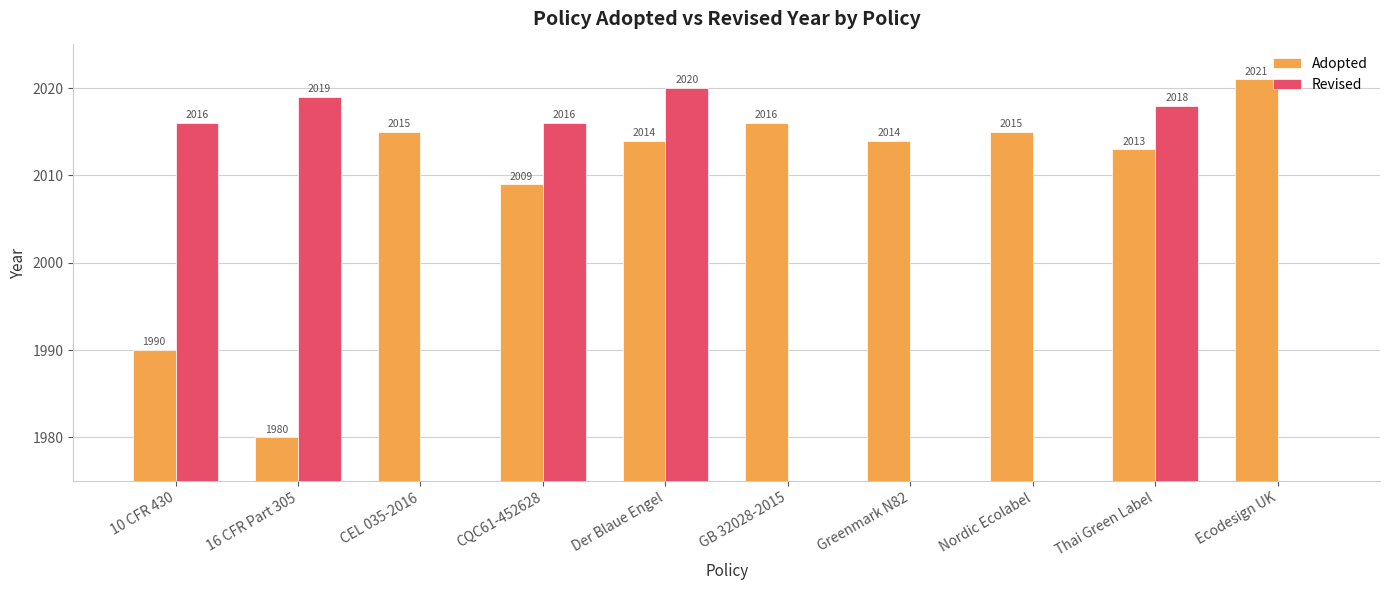

Reading left to right, list all the values displayed in this chart.

Adopted: 1990	1980	2015	2009	2014	2016	2014	2015	2013	2021
Revised: 2016	2019	0	2016	2020	0	0	0	2018	0